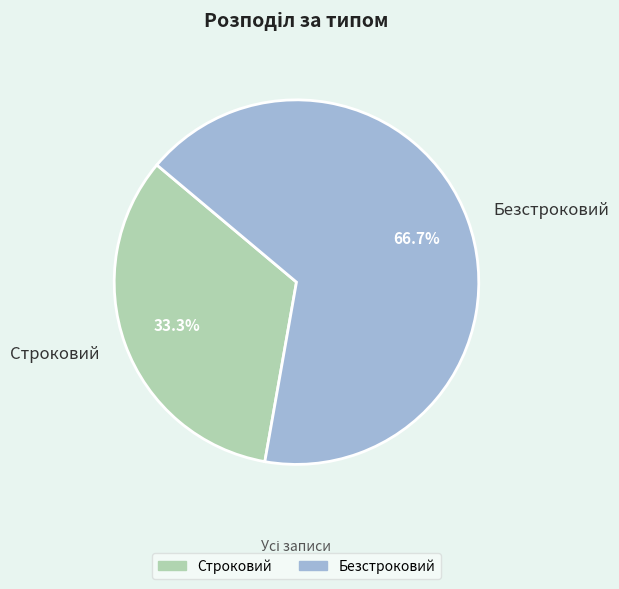

True or false: Строковий accounts for 44% of the total.

False